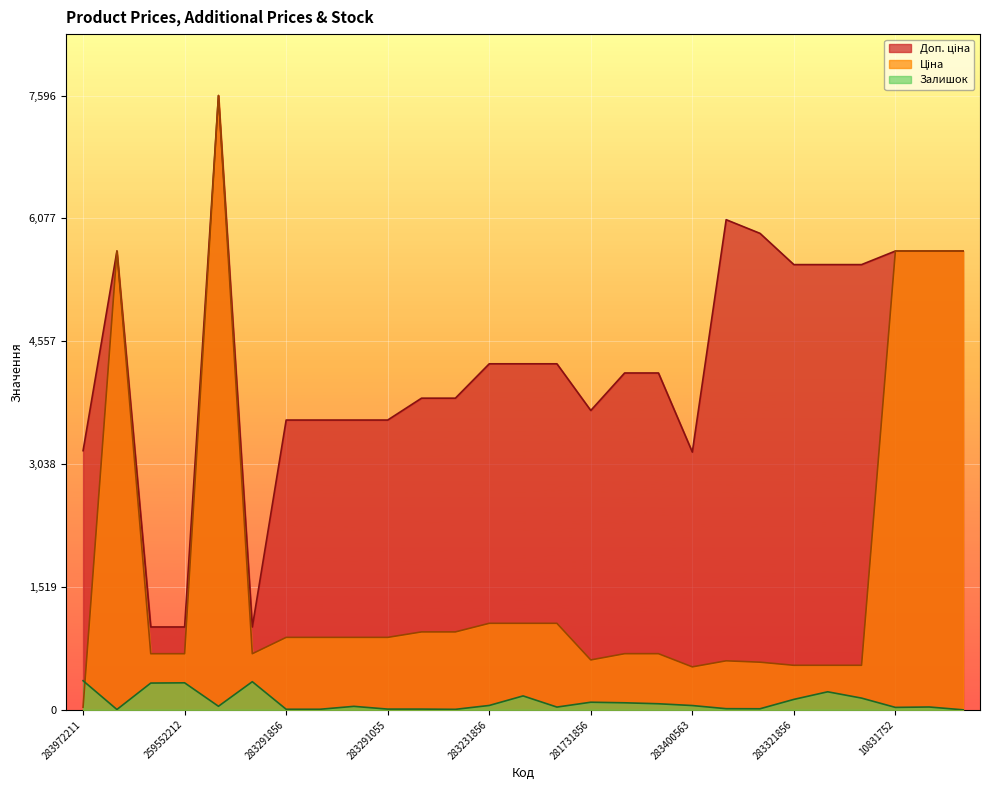

Reading left to right, list all the values displayed in this chart.

Ціна: 283972211=32.0	10832185=5673.8	259552213=693.7	259552212=693.7	284392211=7596.5	259552189=693.7	283291856=895.9	283291651=895.9	283291650=895.9	283291055=895.9	283261651=963.5	283261650=963.5	283231856=1069.8	283231651=1069.8	283231650=1069.8	281731856=617.0	283411651=694.3	283411650=694.3	283400563=531.3	283381651=606.1	283351055=589.2	283321856=550.6	283321651=550.6	283321650=550.6	10831752=5673.8	10832173=5673.8	10832174=5673.8
Доп. ціна: 283972211=3205.0	10832185=5673.8	259552213=1024.6	259552212=1024.6	284392211=7596.5	259552189=1024.6	283291856=3583.6	283291651=3583.6	283291650=3583.6	283291055=3583.6	283261651=3854.0	283261650=3854.0	283231856=4279.1	283231651=4279.1	283231650=4279.1	281731856=3701.9	283411651=4165.6	283411650=4165.6	283400563=3187.6	283381651=6061.2	283351055=5892.2	283321856=5505.8	283321651=5505.8	283321650=5505.8	10831752=5673.8	10832173=5673.8	10832174=5673.8
Залишок: 283972211=360.0	10832185=4.0	259552213=331.0	259552212=334.0	284392211=44.0	259552189=348.0	283291856=7.0	283291651=7.0	283291650=43.0	283291055=9.0	283261651=9.0	283261650=6.0	283231856=54.0	283231651=172.0	283231650=34.0	281731856=94.0	283411651=87.0	283411650=75.0	283400563=53.0	283381651=14.0	283351055=13.0	283321856=129.0	283321651=223.0	283321650=145.0	10831752=30.0	10832173=35.0	10832174=0.0